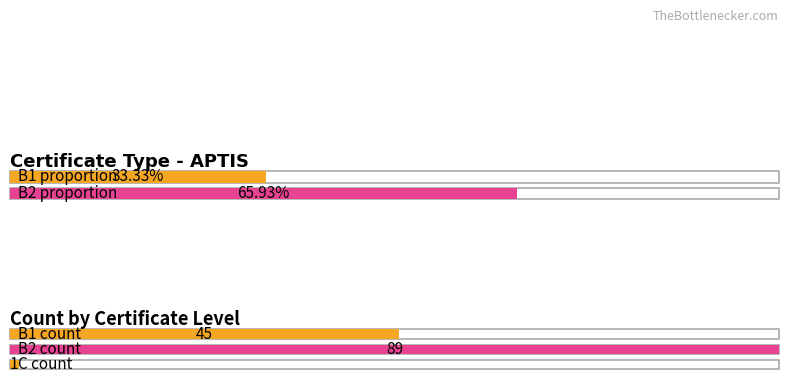

Reading left to right, extract all data points from this chart.

B1=45	B2=89	C=1